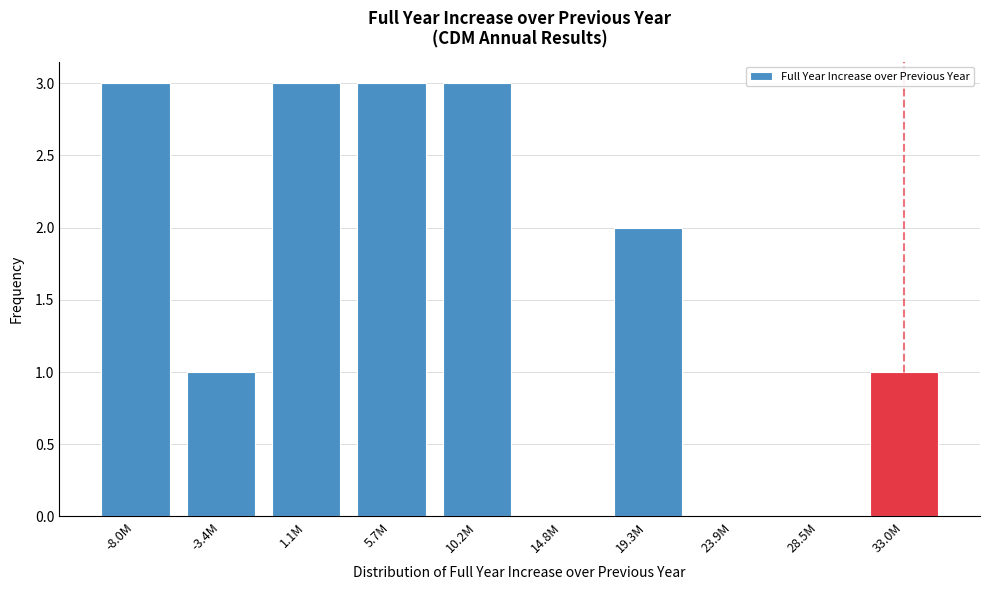

Reading left to right, what are all the values shown in this chart?

-8.0M=3	-3.4M=1	1.1M=3	5.7M=3	10.2M=3	14.8M=0	19.3M=2	23.9M=0	28.5M=0	33.0M=1